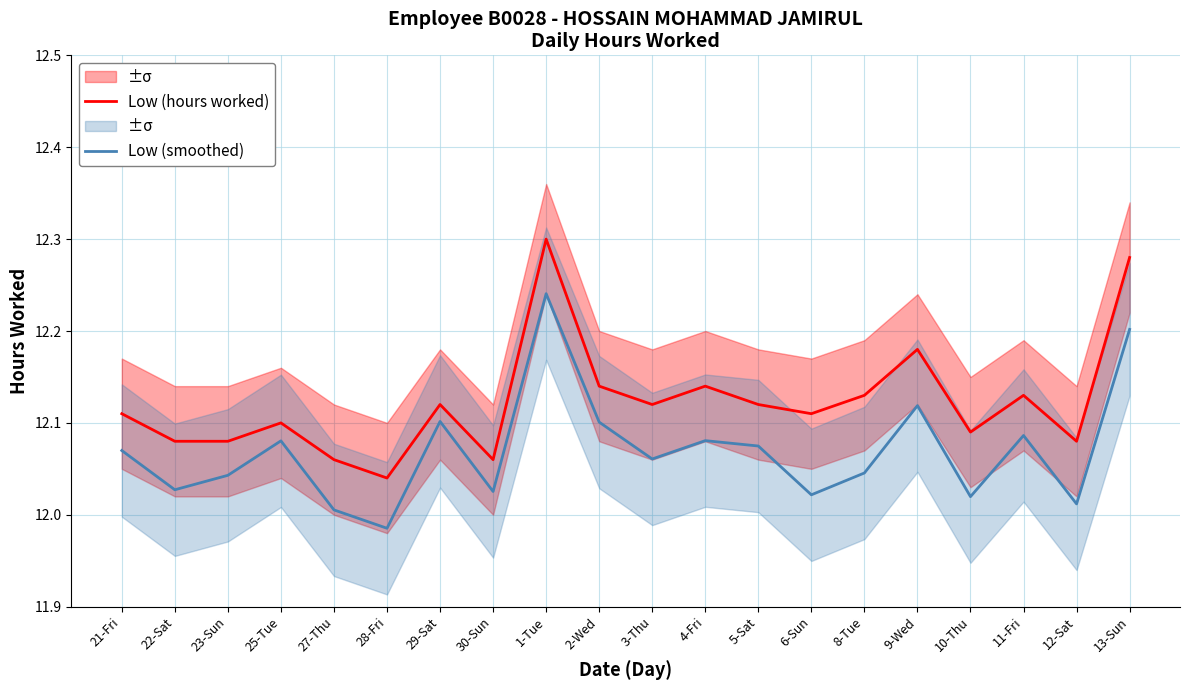

What is the lowest value of the Low (smoothed) series?

12.0